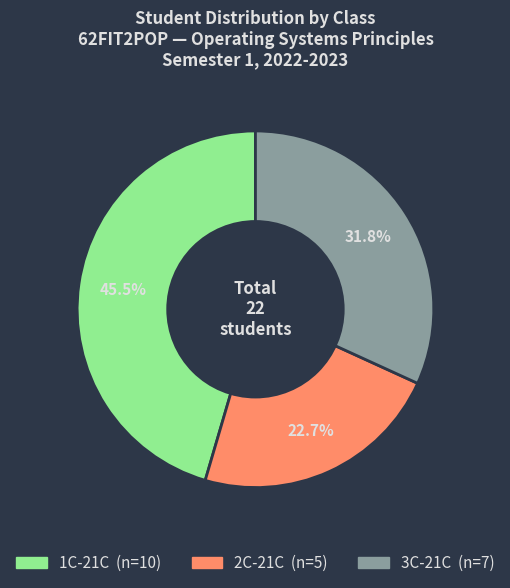

Is there any slice that represents more than half of the pie?

No